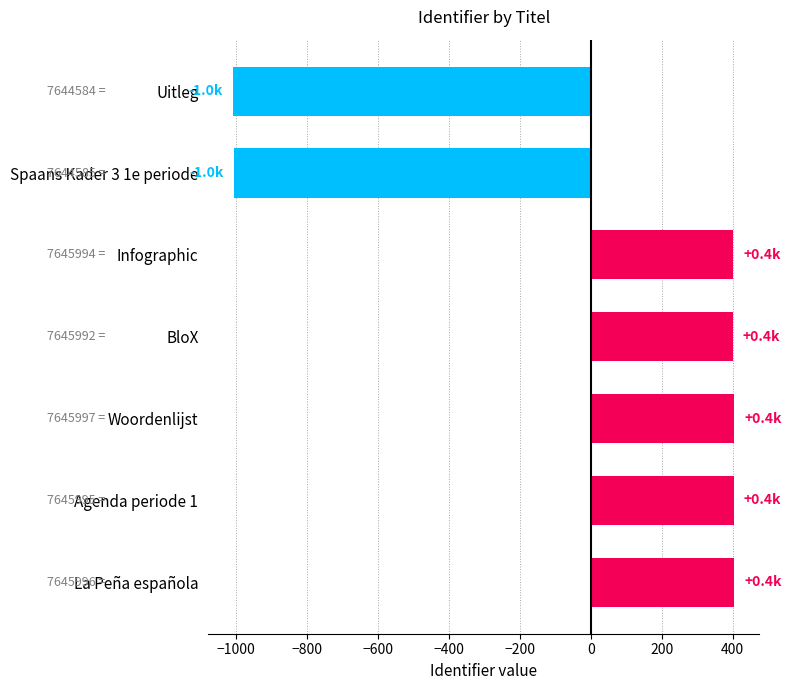

Between Spaans Kader 3 1e periode and BloX, which is larger?

BloX